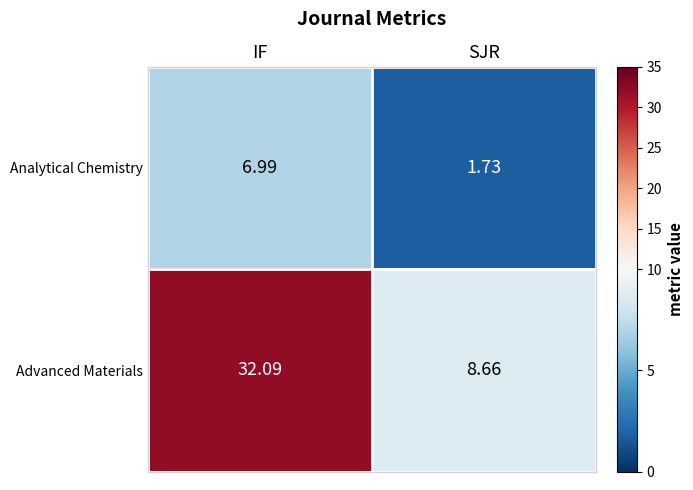

What is the spread (max minus min) of values at SJR?

6.9